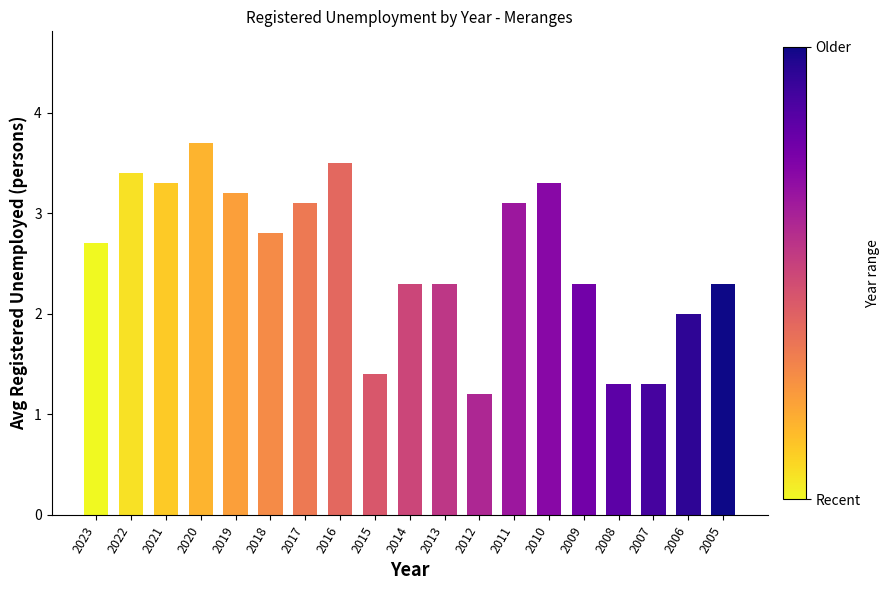

Does the chart contain any negative values?

No